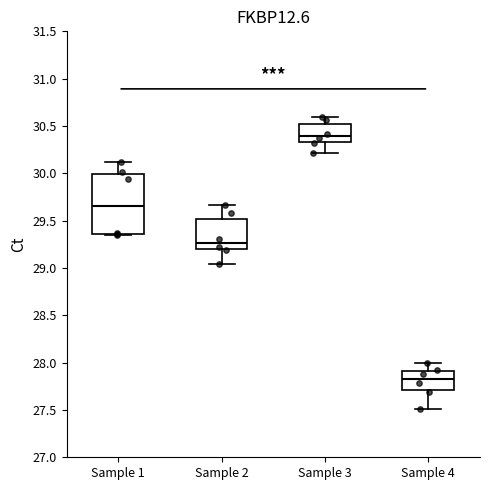

Reading left to right, transcribe this box plot: for each box, give where its median line is, the range the box spans, and where its two whiskers end, as read against the y-axis. The values are not printed on the chart, so give them approximately, as read against the axis.

Sample 1: median 29.65, box 29.35 to 30.00, whiskers 29.35 to 30.10
Sample 2: median 29.25, box 29.20 to 29.50, whiskers 29.05 to 29.65
Sample 3: median 30.40, box 30.35 to 30.55, whiskers 30.20 to 30.60
Sample 4: median 27.85, box 27.70 to 27.90, whiskers 27.50 to 28.00